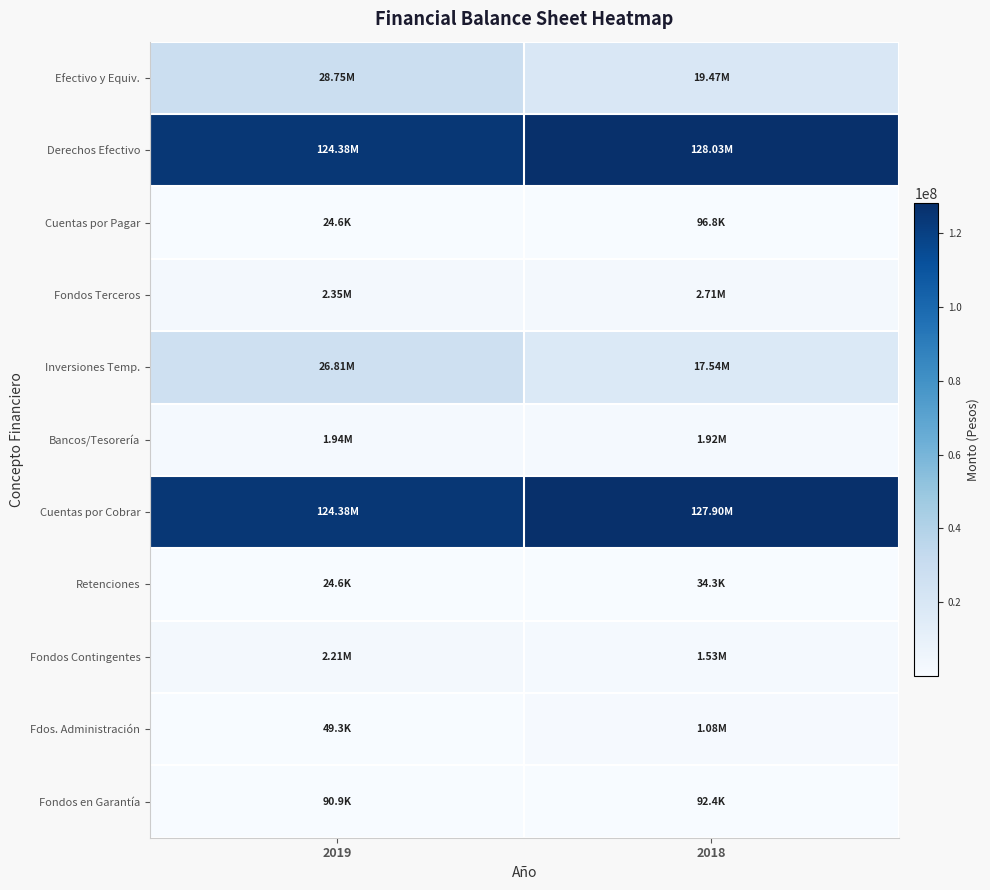

Reading left to right, what are all the values shown in this chart?

Efectivo y Equiv.: 2019=28754236	2018=19468158
Derechos Efectivo: 2019=124382613	2018=128027080
Cuentas por Pagar: 2019=24623	2018=96786
Fondos Terceros: 2019=2352815	2018=2705930
Inversiones Temp.: 2019=26811649	2018=17543229
Bancos/Tesorería: 2019=1942587	2018=1924929
Cuentas por Cobrar: 2019=124381546	2018=127896258
Retenciones: 2019=24623	2018=34275
Fondos Contingentes: 2019=2212668	2018=1533445
Fdos. Administración: 2019=49287	2018=1080084
Fondos en Garantía: 2019=90860	2018=92401